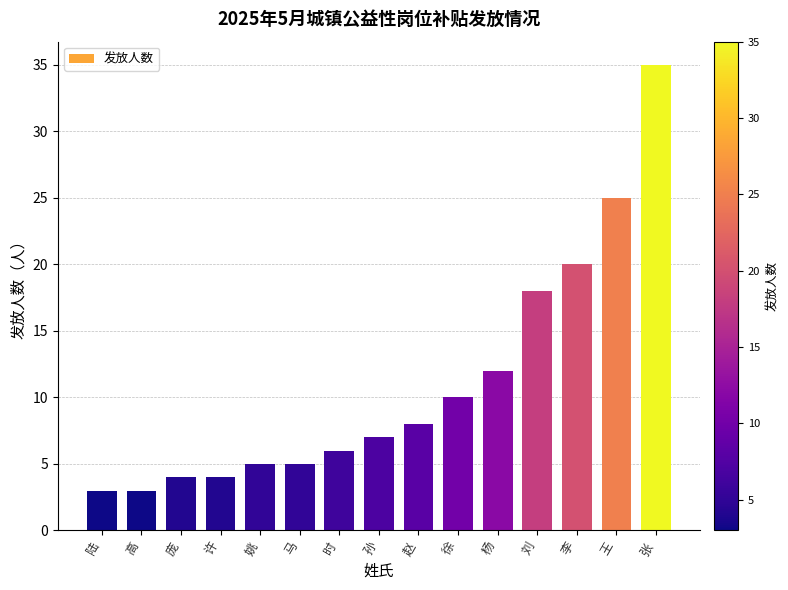

The chart shows a value of 5 at 马. True or false?

True